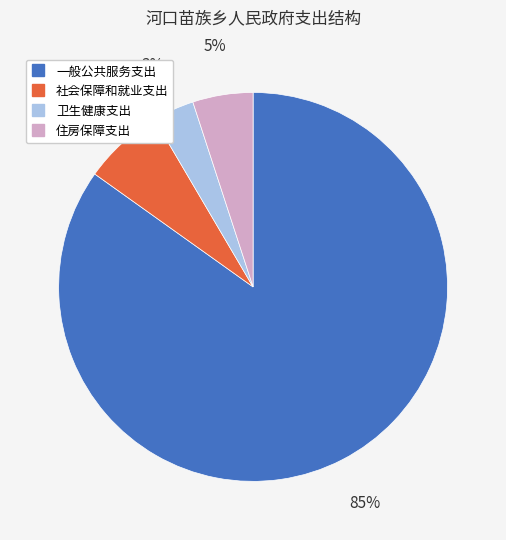

To the nearest percent, what percentage of the pie is 卫生健康支出?

3%